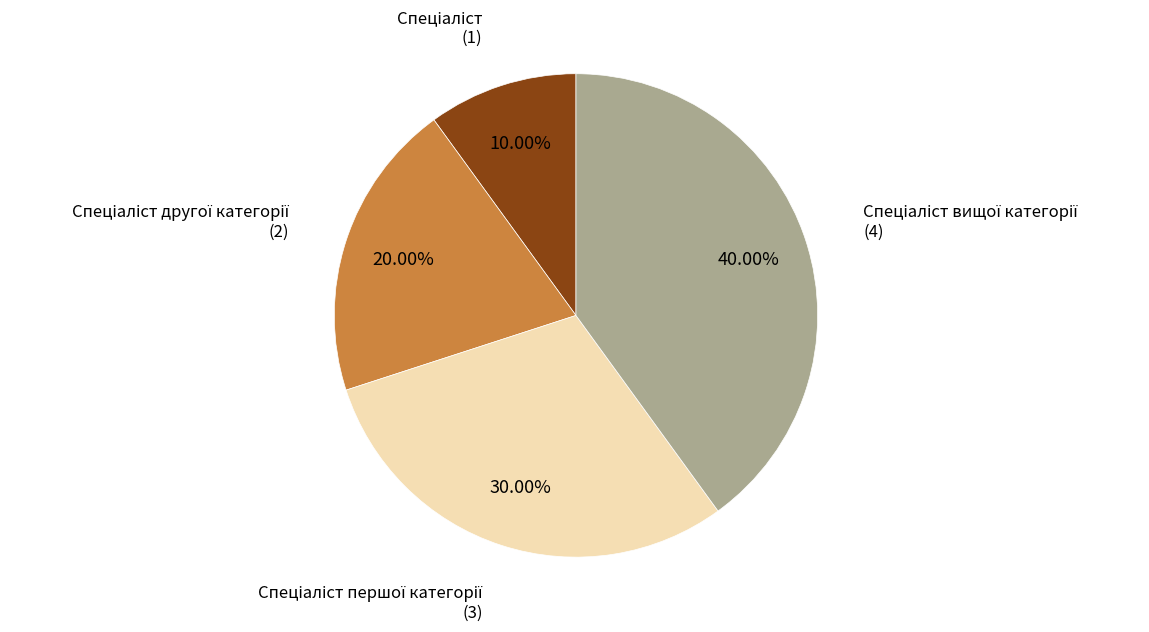

To the nearest percent, what is the average slice percentage?

25%